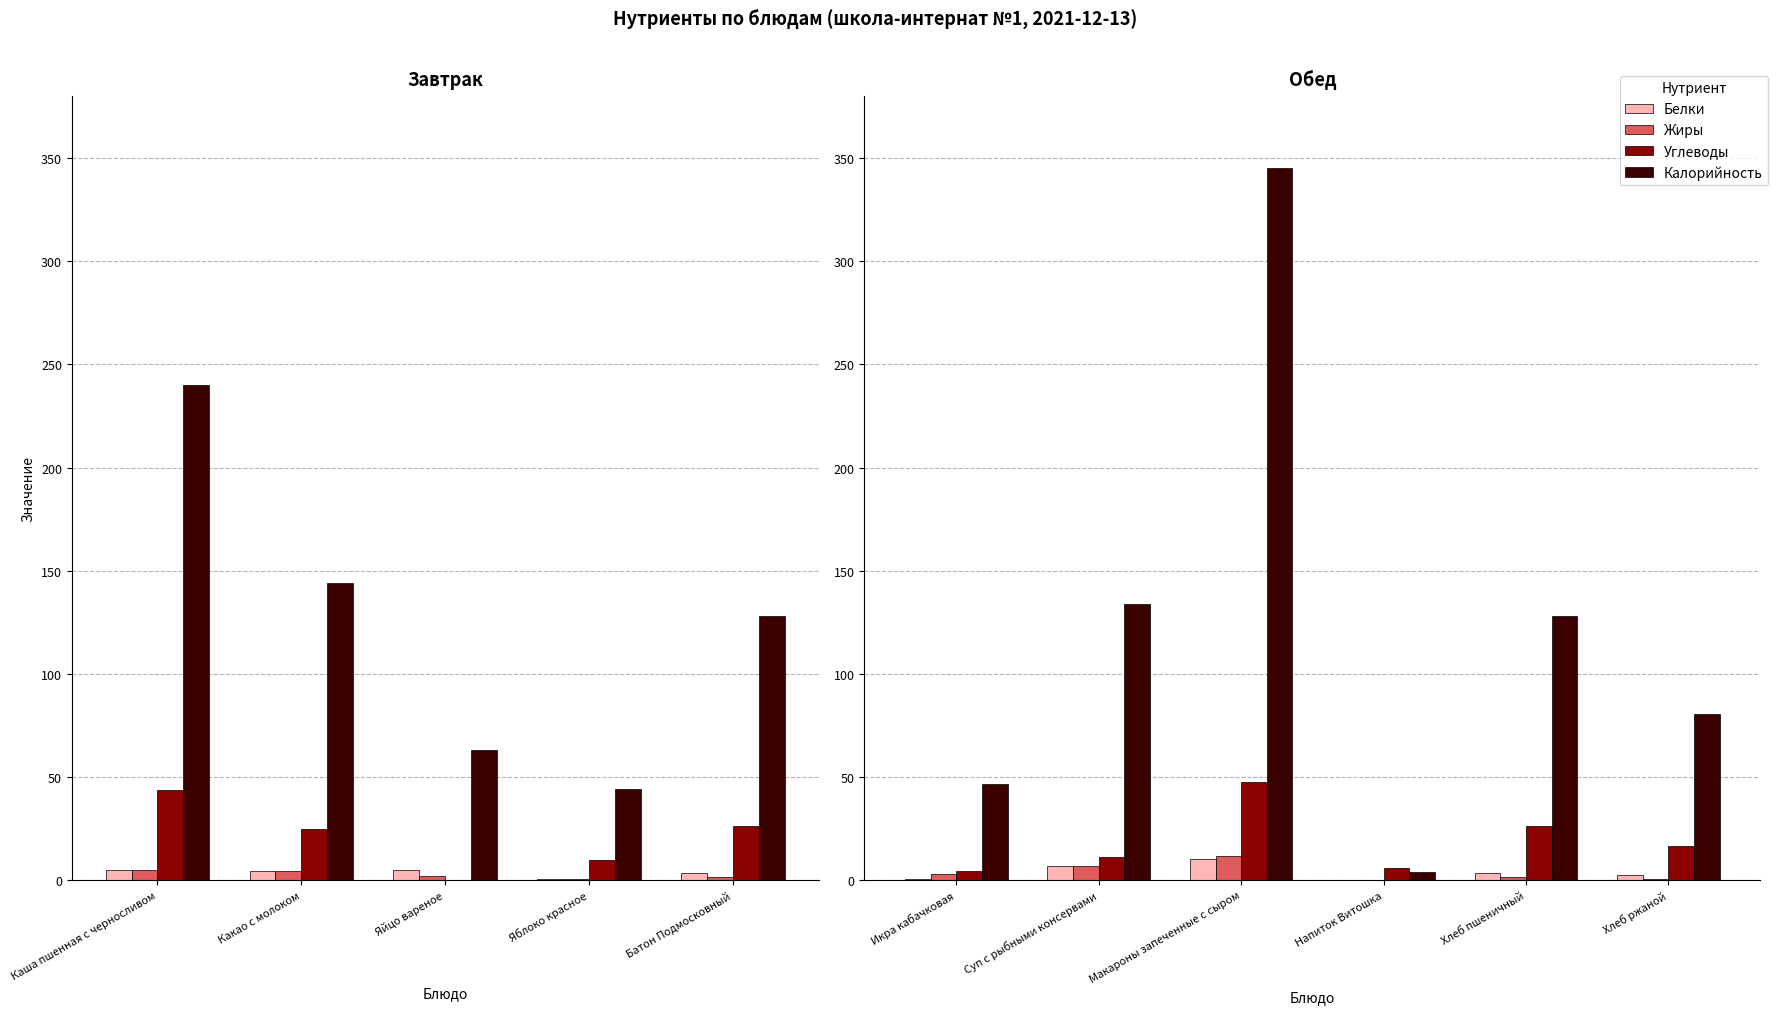

What is the spread (max minus min) of values at Хлеб ржаной?

80.0